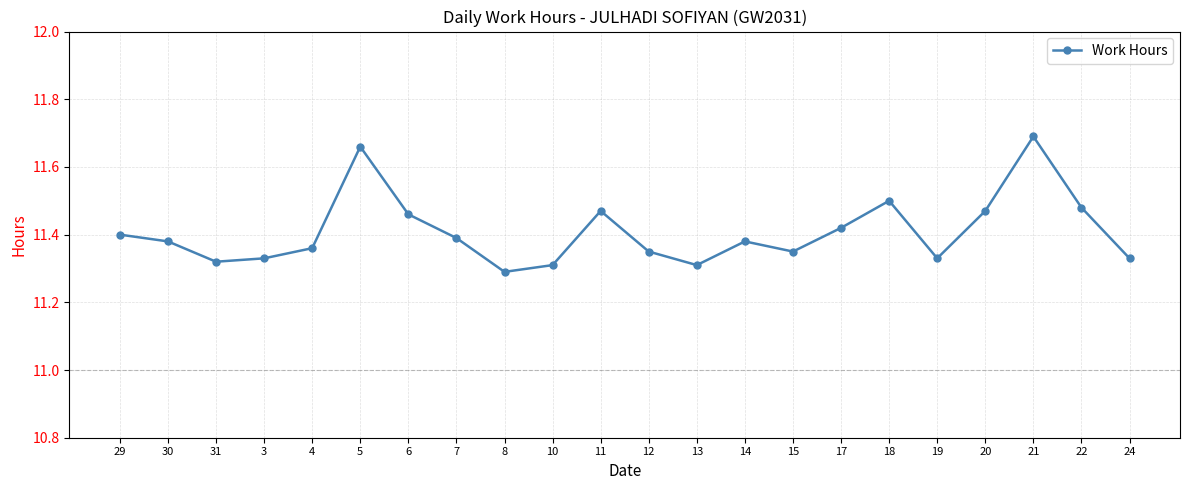

Which label corresponds to the largest value in the chart?

21